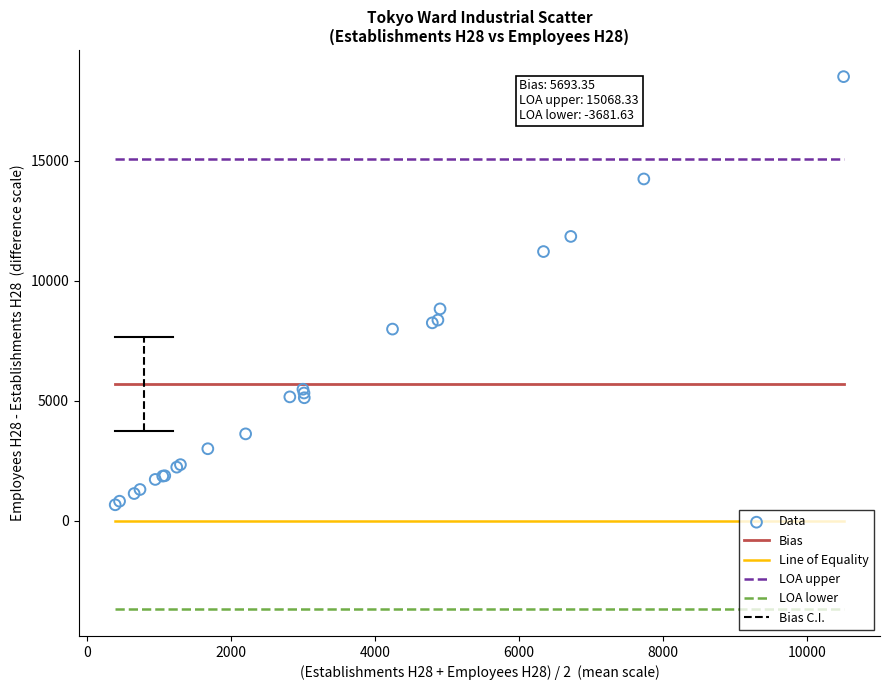

What Y value in the scatter plot is closest to 9585?

8828